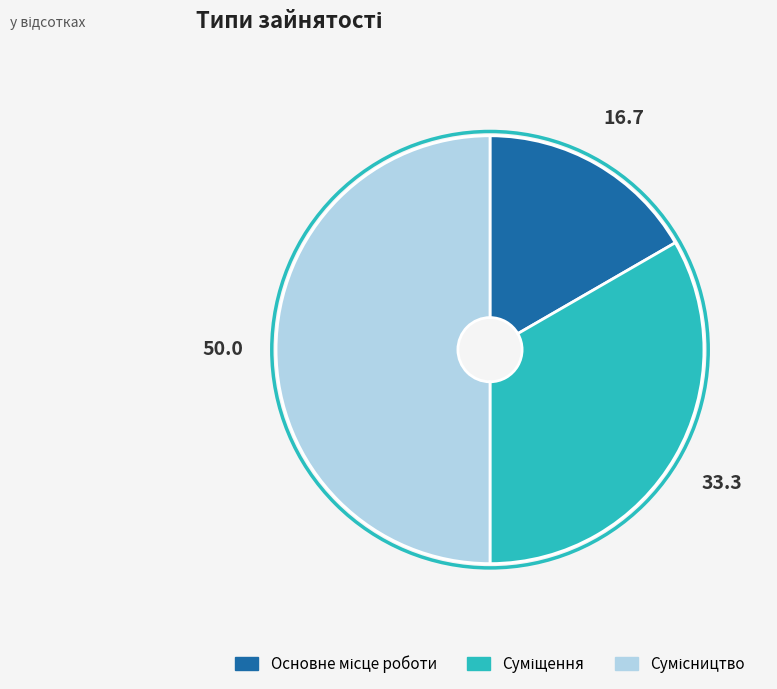

To the nearest percent, what is the difference between the largest and smallest slice percentages?

33%